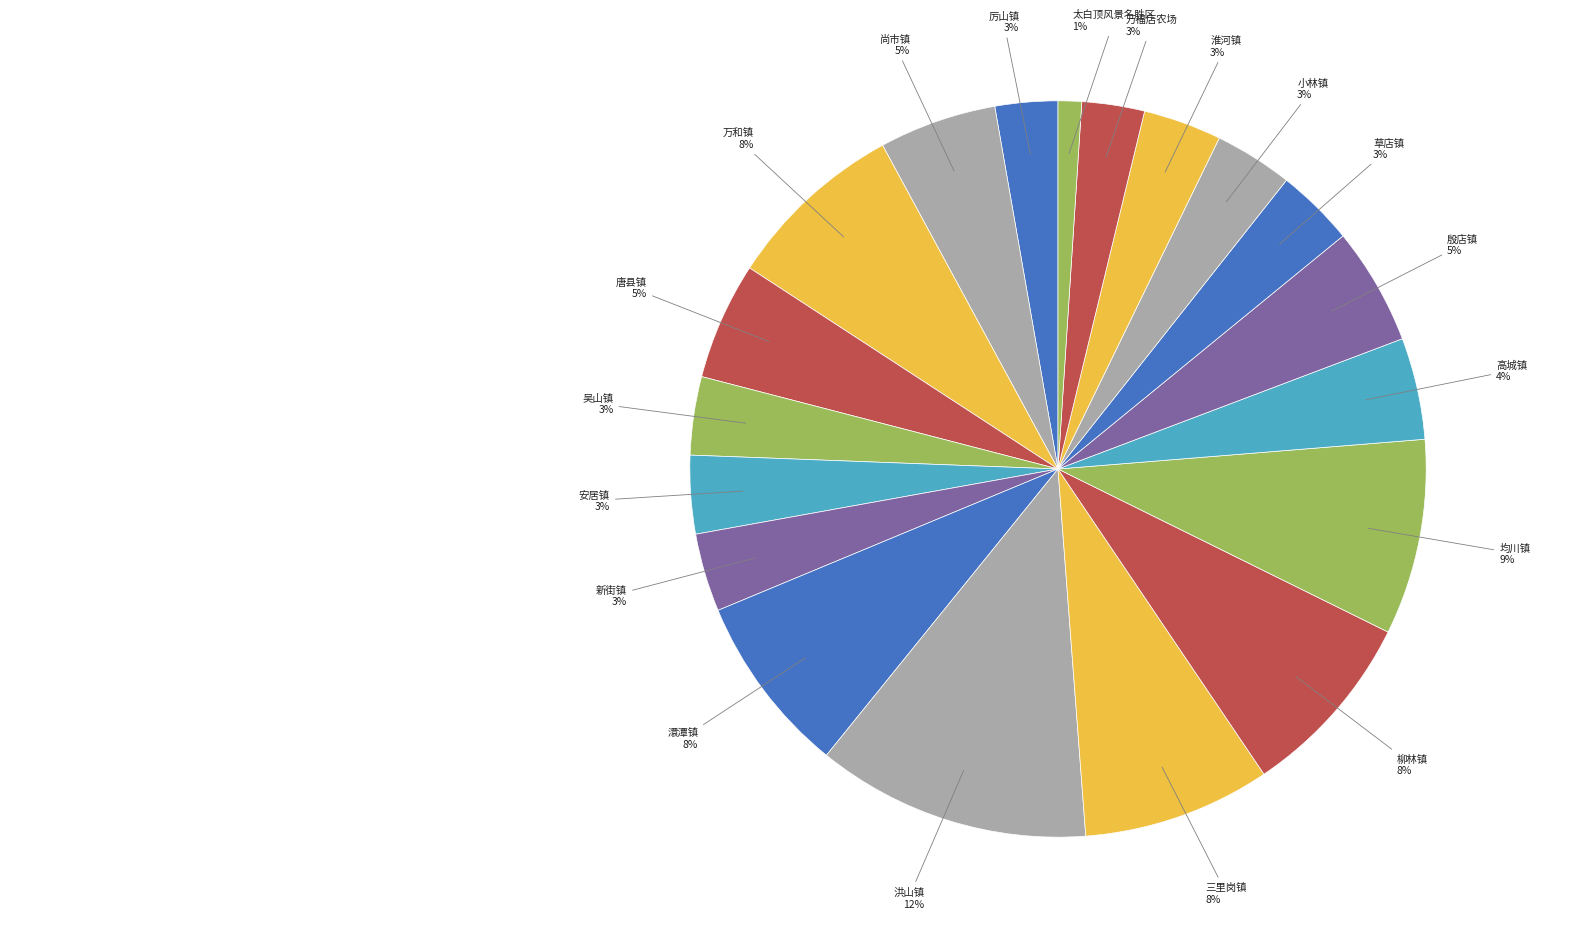

The 万福店农场 slice represents 15% of the pie. True or false?

False